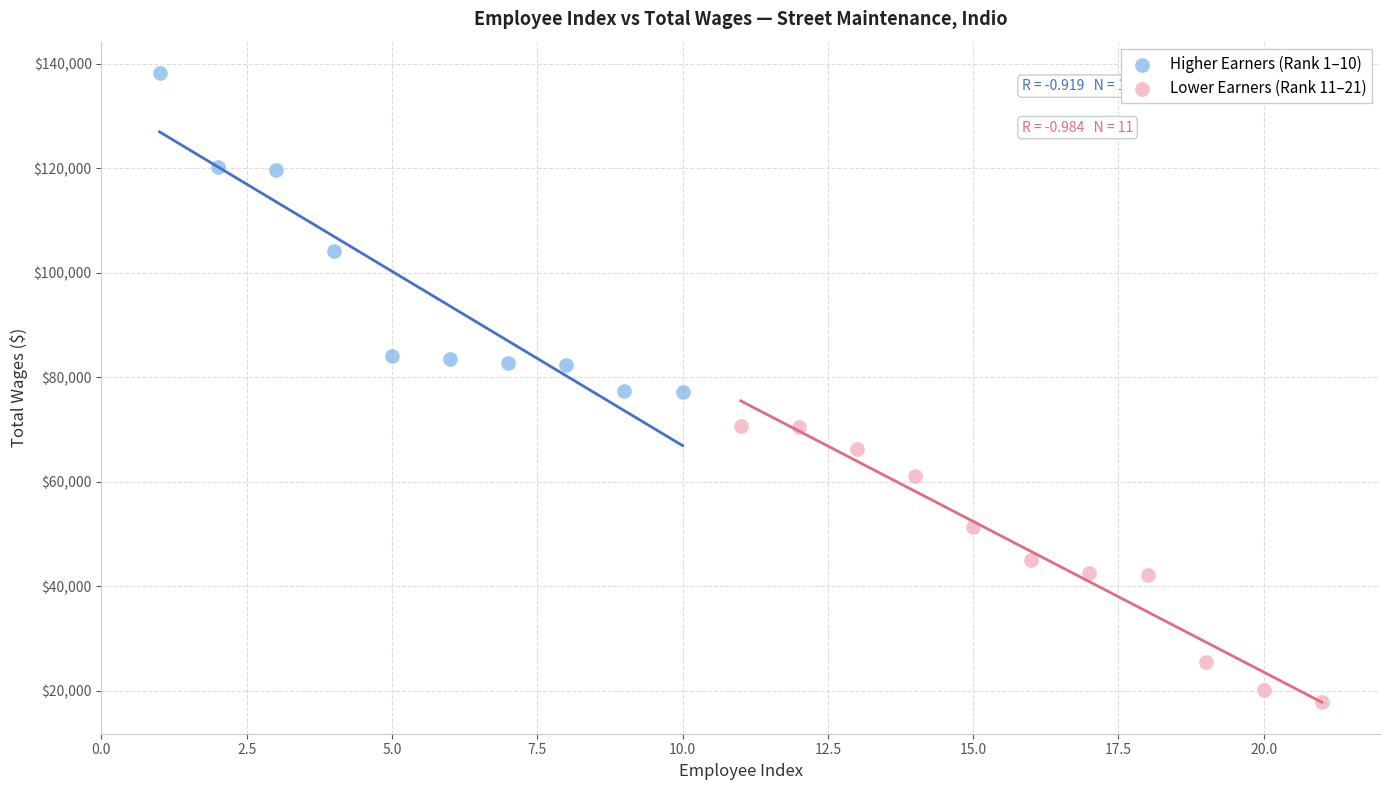

Which series contains the highest Y value?

Higher Earners (Rank 1–10)